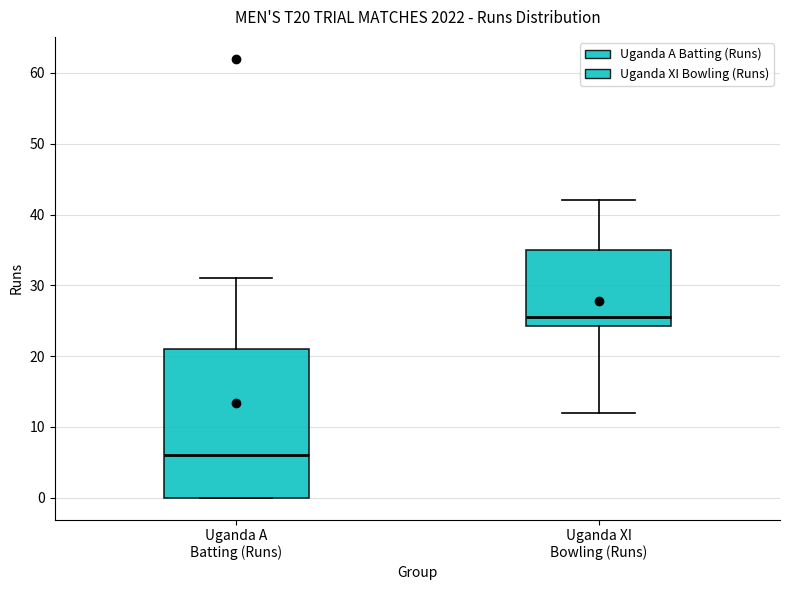

Reading left to right, transcribe this box plot: for each box, give where its median line is, the range the box spans, and where its two whiskers end, as read against the y-axis. The values are not printed on the chart, so give them approximately, as read against the axis.

Uganda A Batting (Runs): median 6, box 0 to 21, whiskers 0 to 31
Uganda XI Bowling (Runs): median 26, box 24 to 35, whiskers 12 to 42